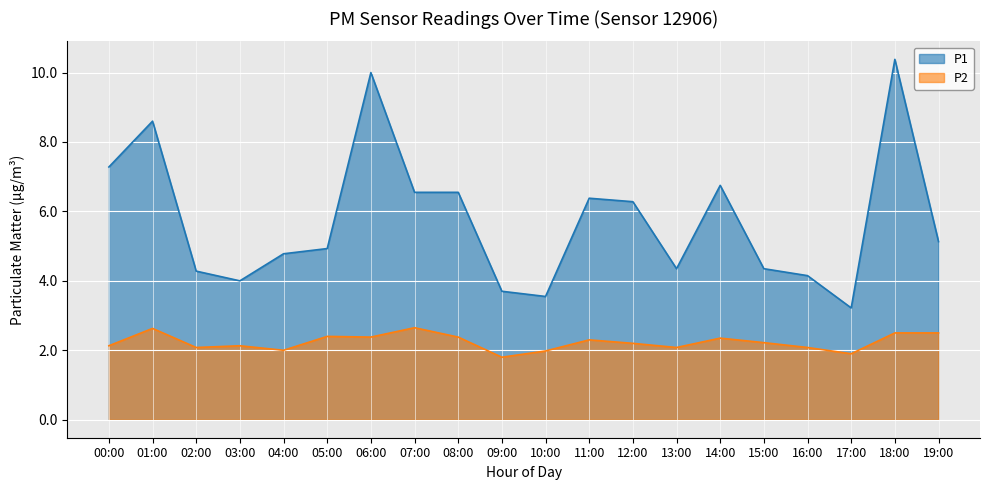

Where is the first local minimum for P2?

02:00